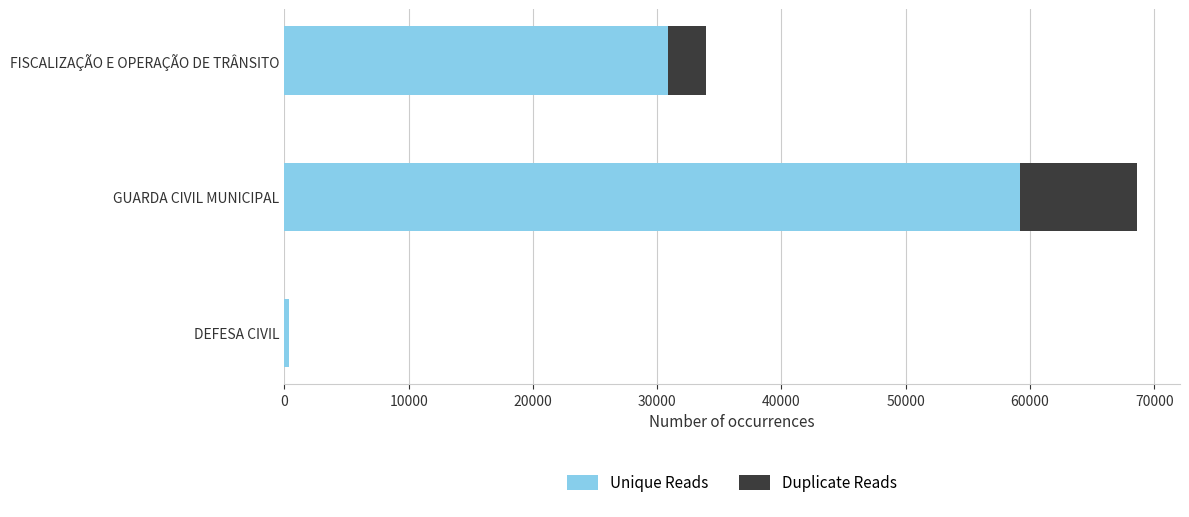

At which category is the sum across all series the highest?

GUARDA CIVIL MUNICIPAL